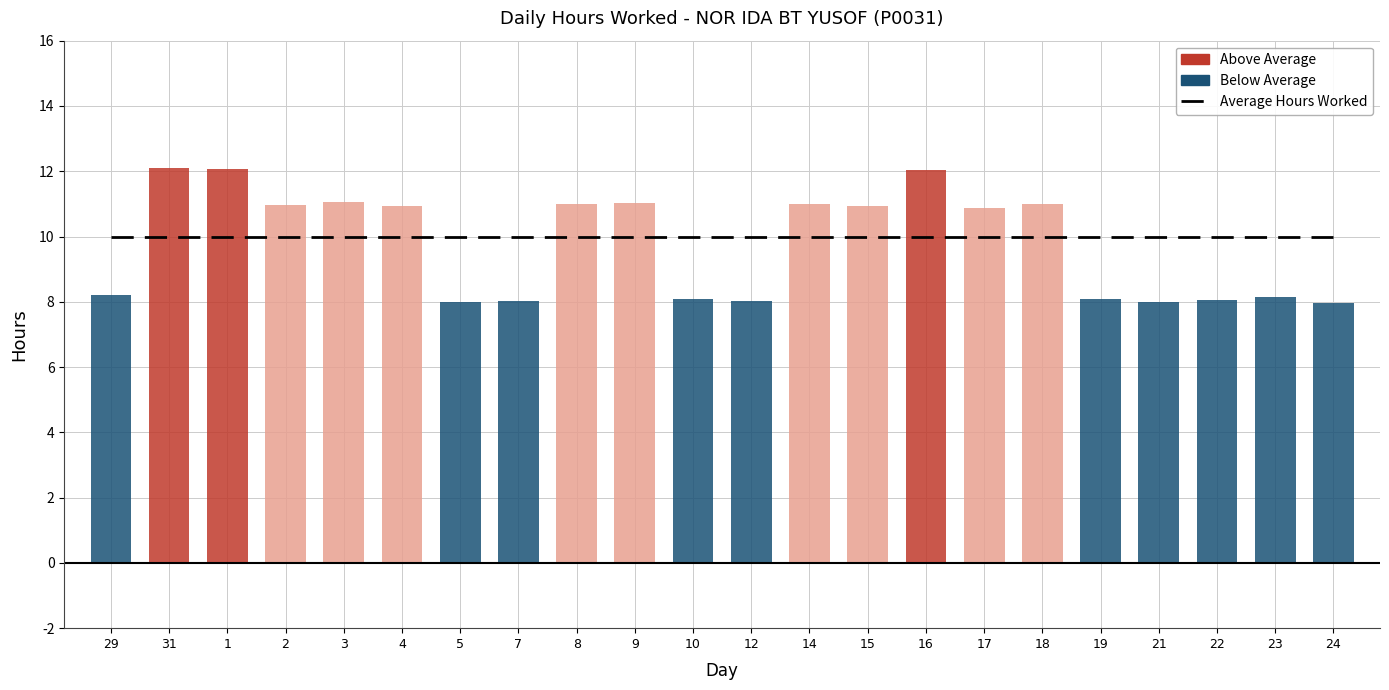

Which series changed the most between 16 and 24?

Low (Hours Worked)